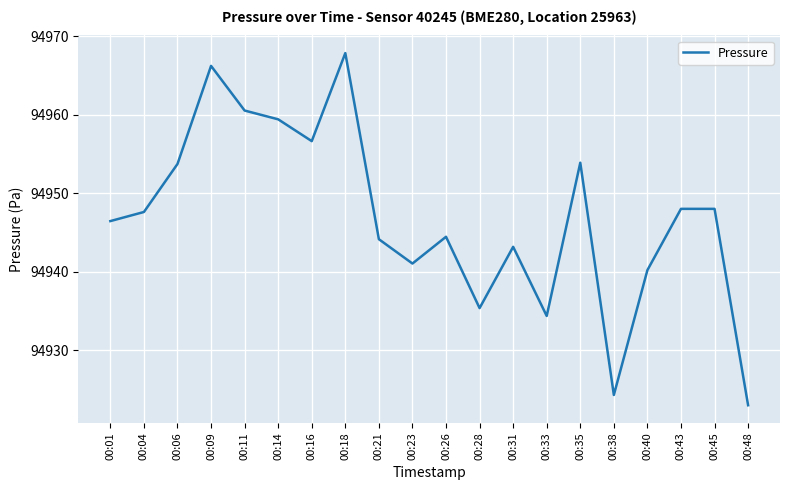

Is it true that the value at 00:38 is 25051.1?

False